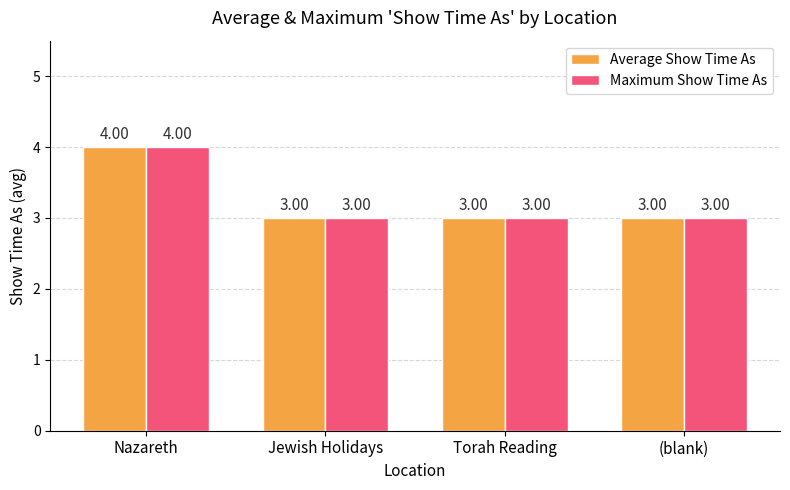

At which category is the sum across all series the highest?

Nazareth